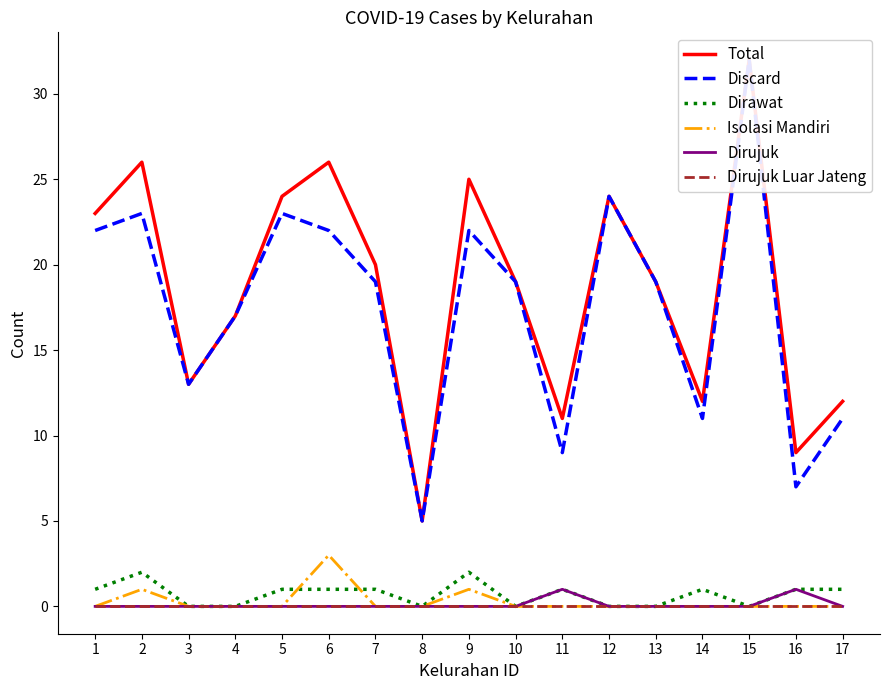

True or false: Dirujuk Luar Jateng and Discard cross at least once.

False